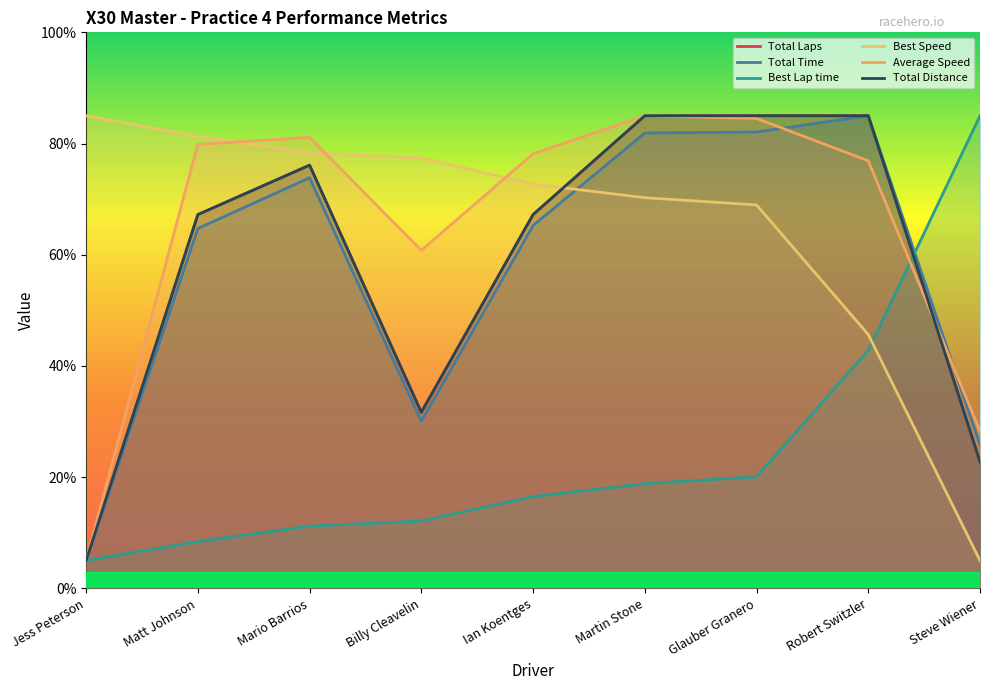

True or false: Average Speed and Total Time intersect in this chart.

True